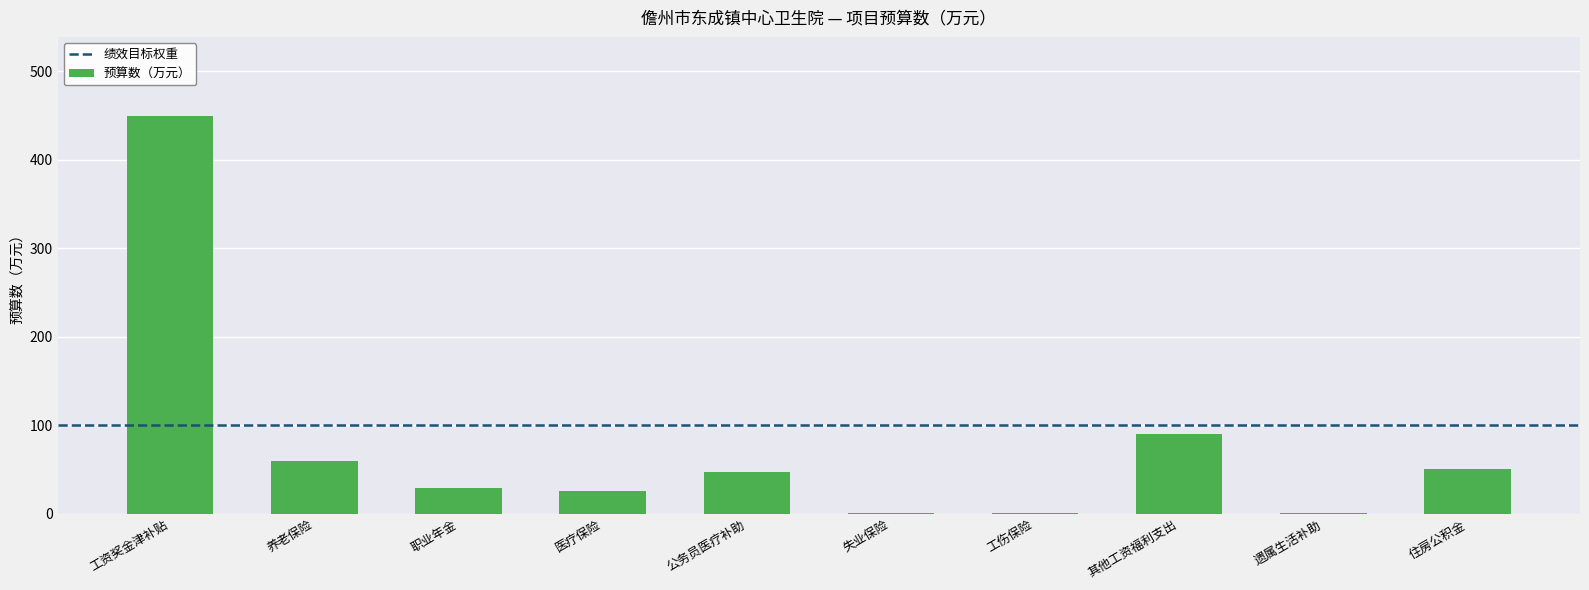

What is the greatest value displayed?

449.1